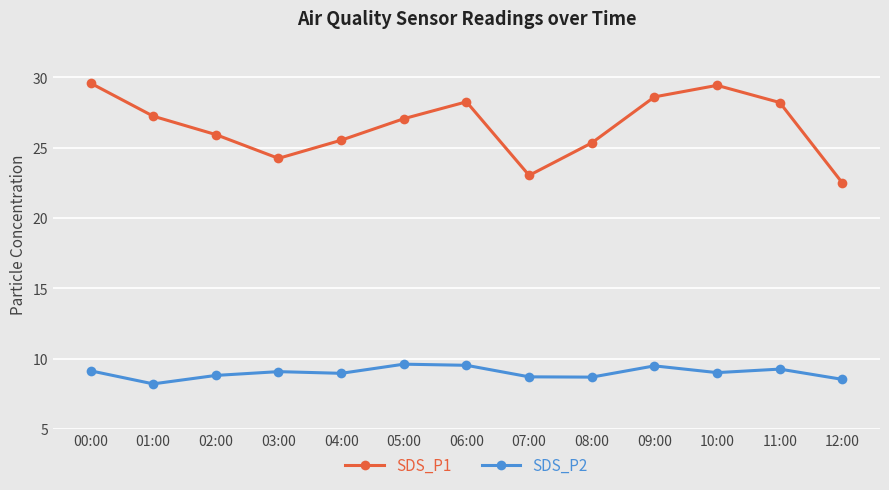

What is the minimum value shown in the chart?

8.2